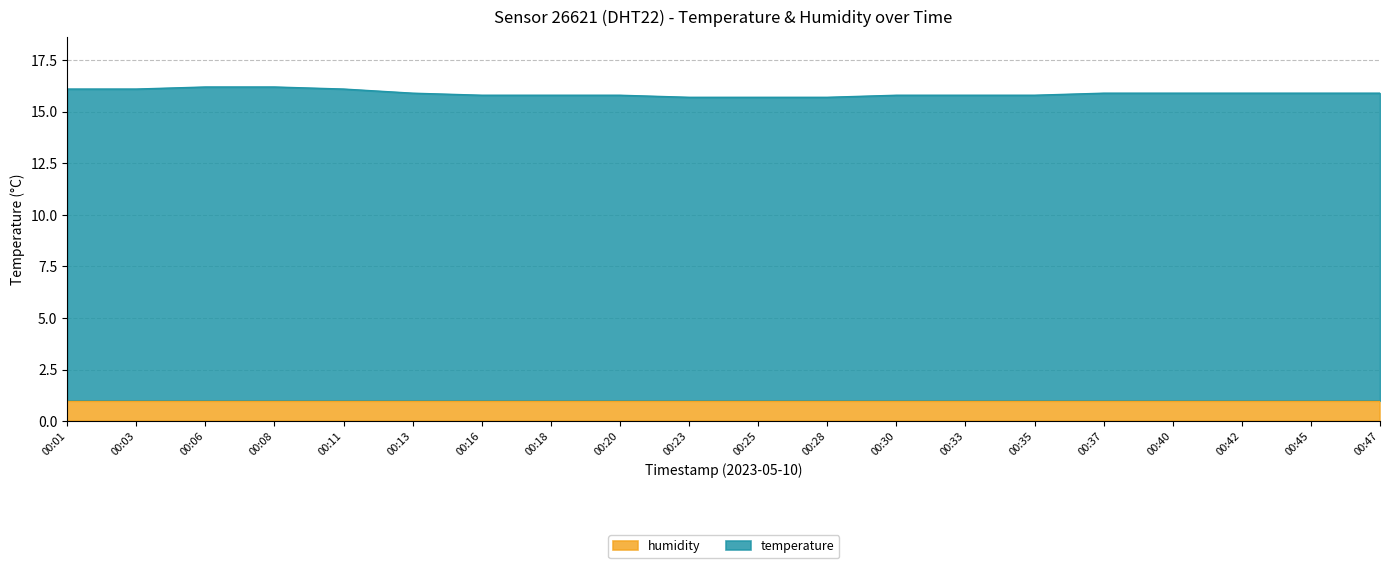

What is the maximum value shown in the chart?

16.2